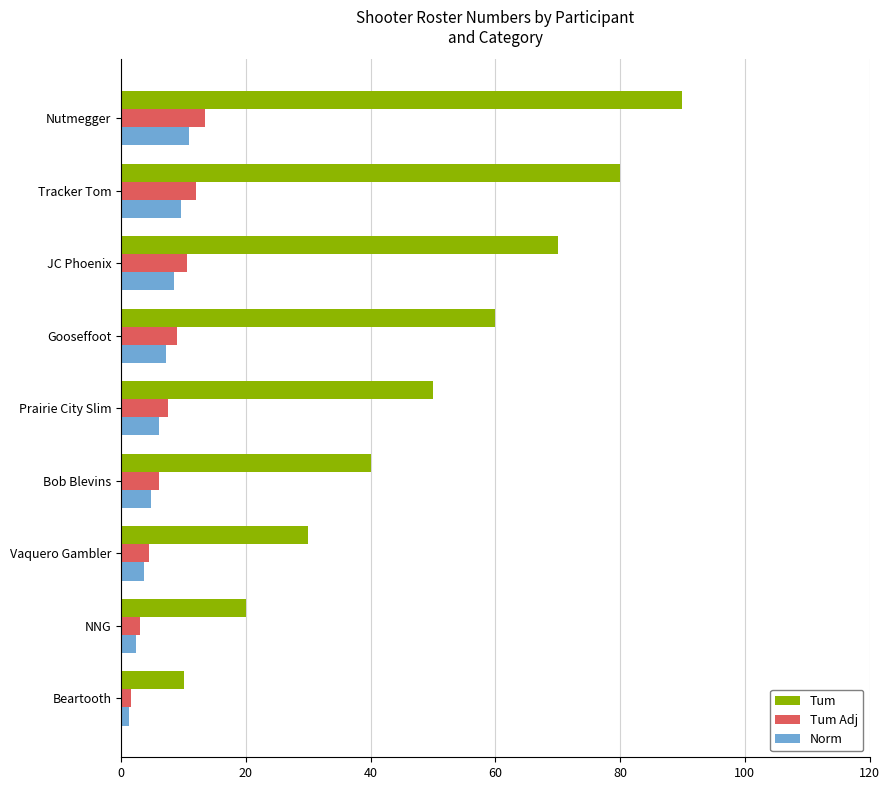

The Tum Adj series shows 13.5 at Nutmegger. True or false?

True